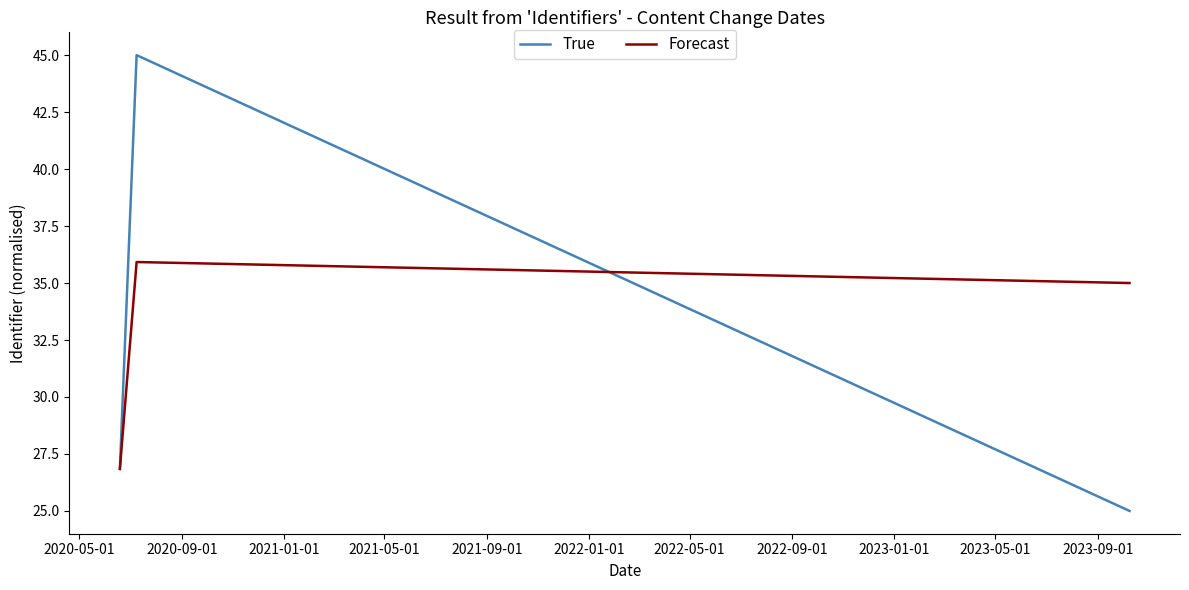

Rank the series by their average value, from lowest to highest.

True, Forecast